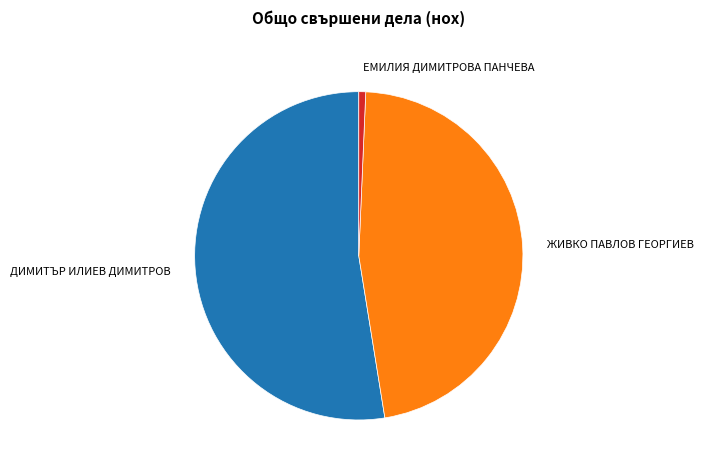

Is there any slice that represents more than half of the pie?

Yes